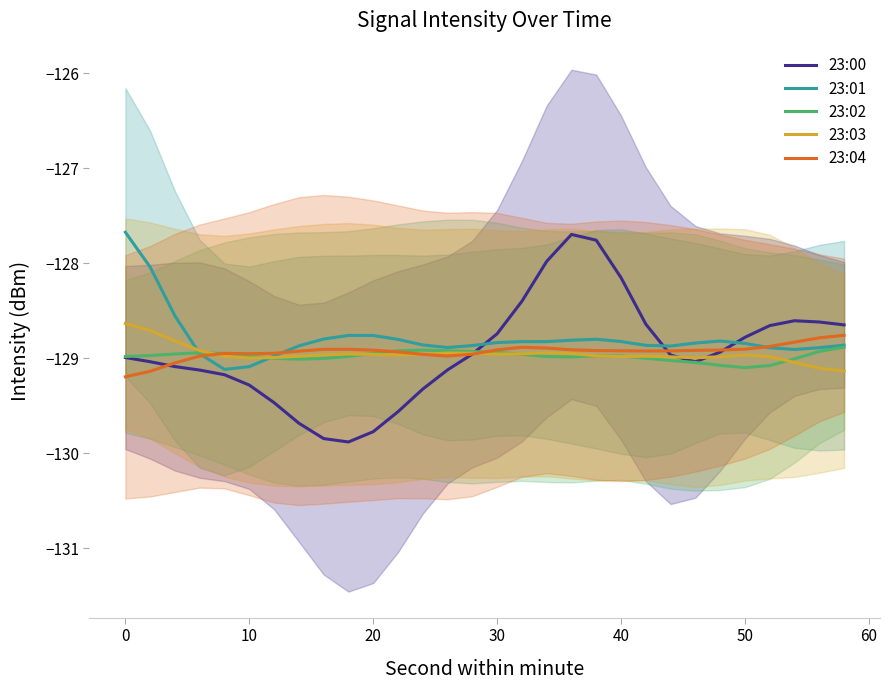

What is the minimum value for 23:04?

-129.2